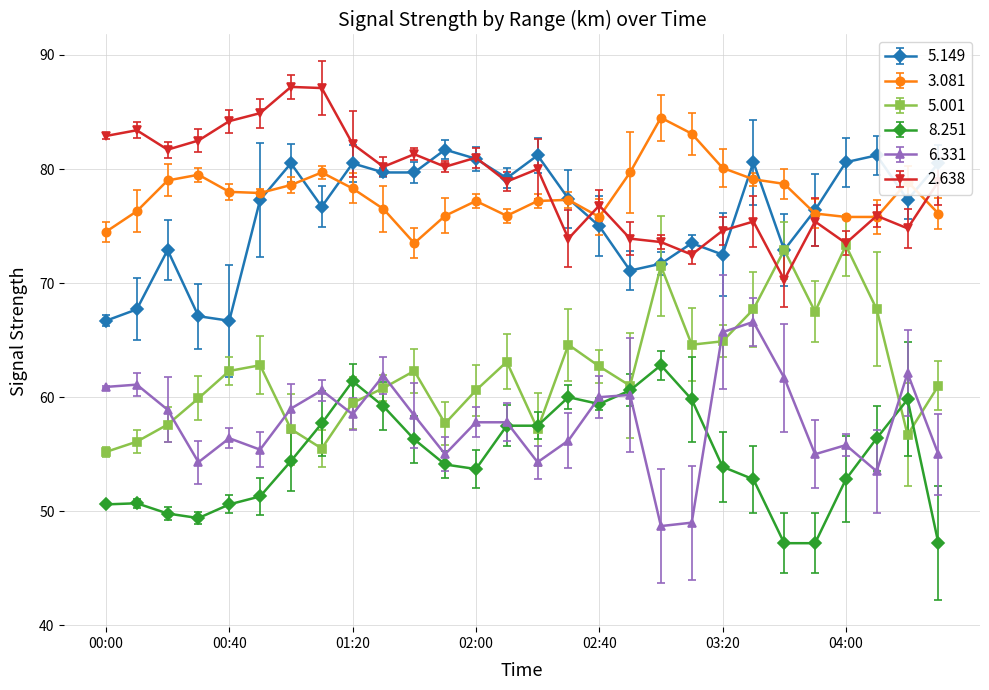

List the series in order of their peak value, lowest first.

8.251, 6.331, 5.001, 5.149, 3.081, 2.638